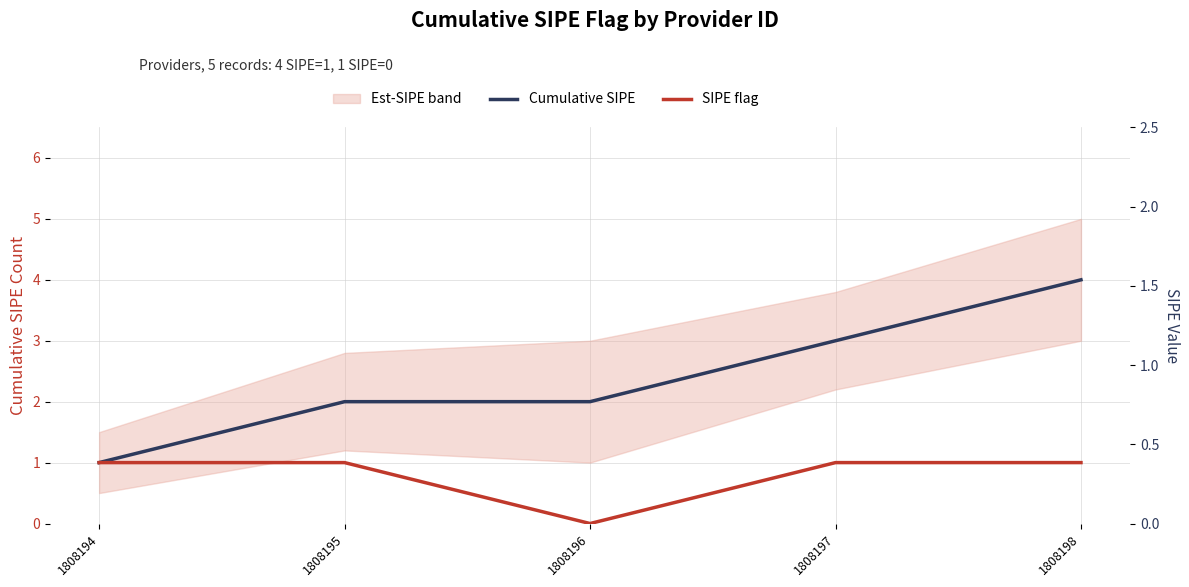

In SIPE flag, how many points are lower than both neighbors (excluding endpoints)?

1